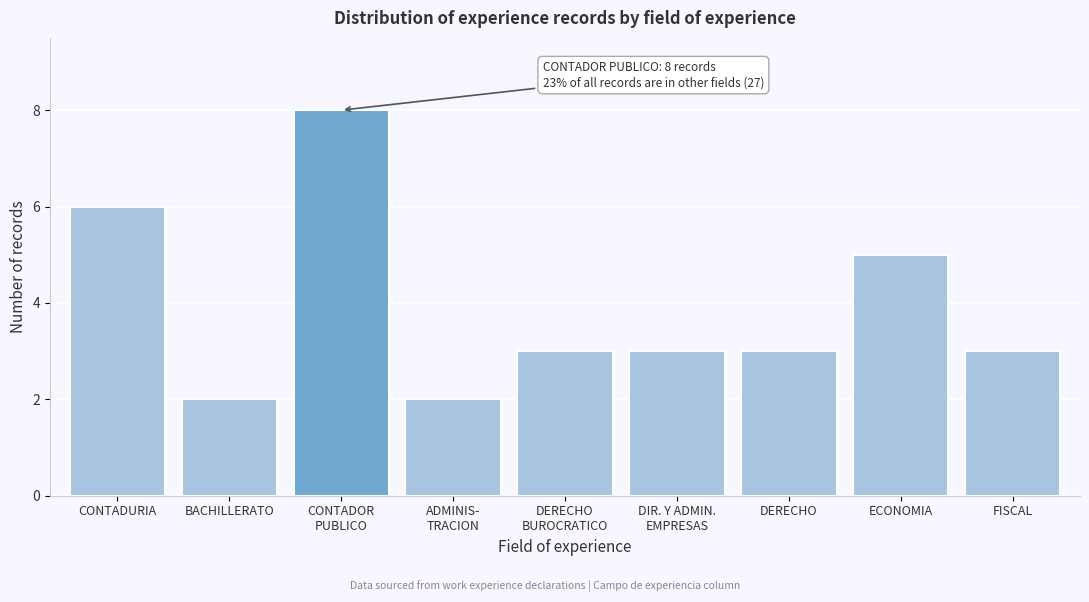

Reading left to right, transcribe all the data shown in this chart.

6	2	8	2	3	3	3	5	3